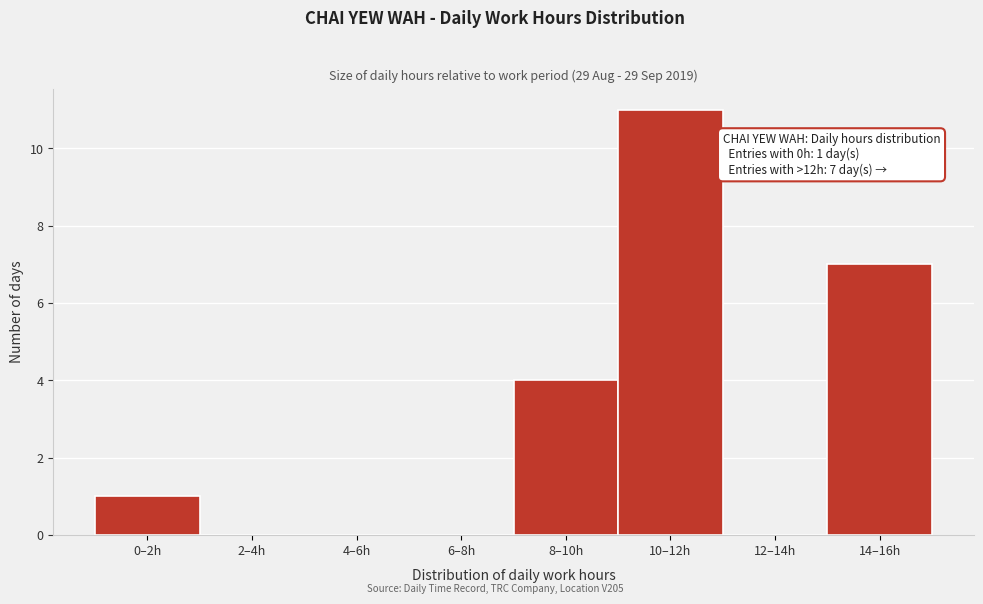

Reading right to left, extract all data points from this chart.

14–16h=7	12–14h=0	10–12h=11	8–10h=4	6–8h=0	4–6h=0	2–4h=0	0–2h=1